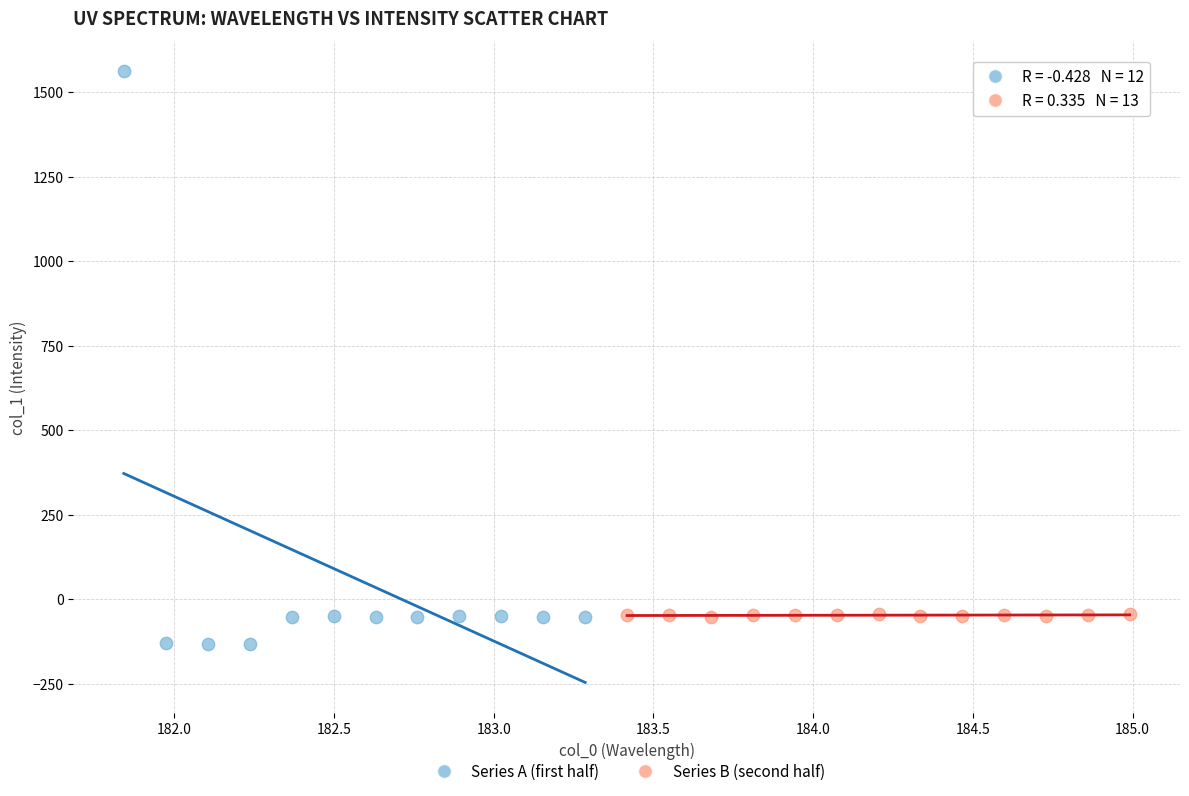

Which series contains the highest Y value?

Series A (first half)